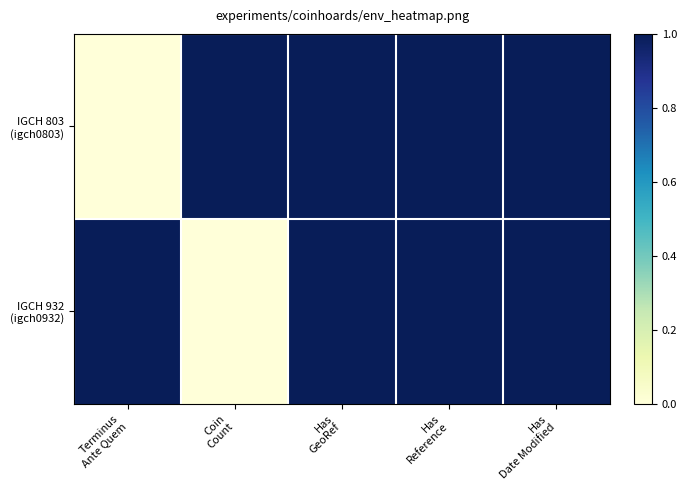

Between Has
Date Modified and Coin
Count, which is larger?

Has
Date Modified